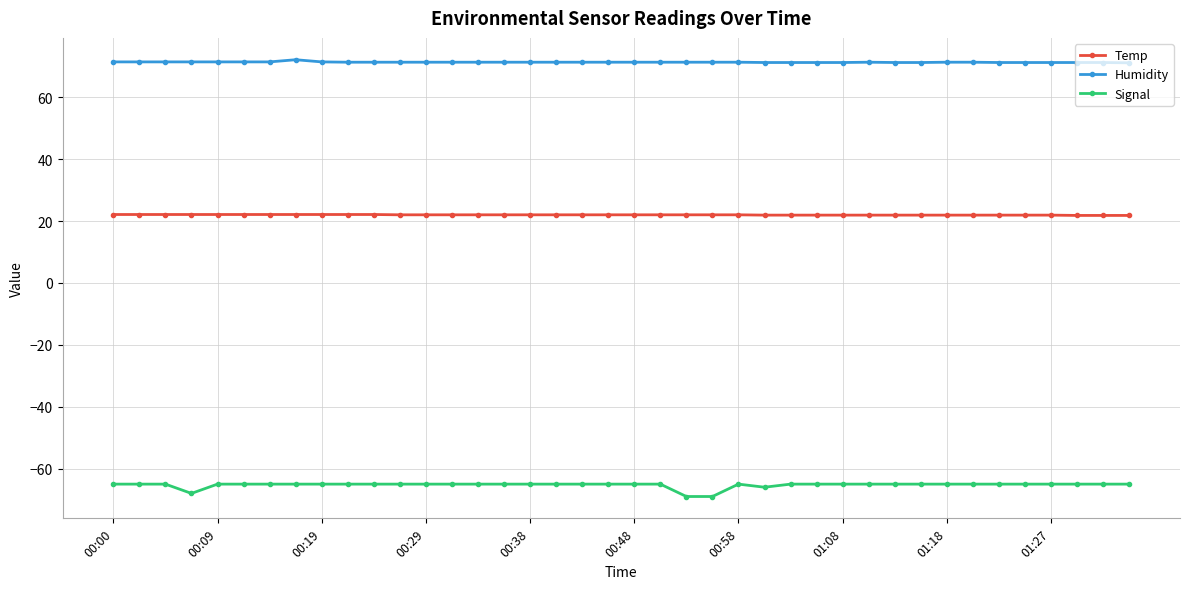

What is the value of the Signal point at the 36th from the left?

-65.0